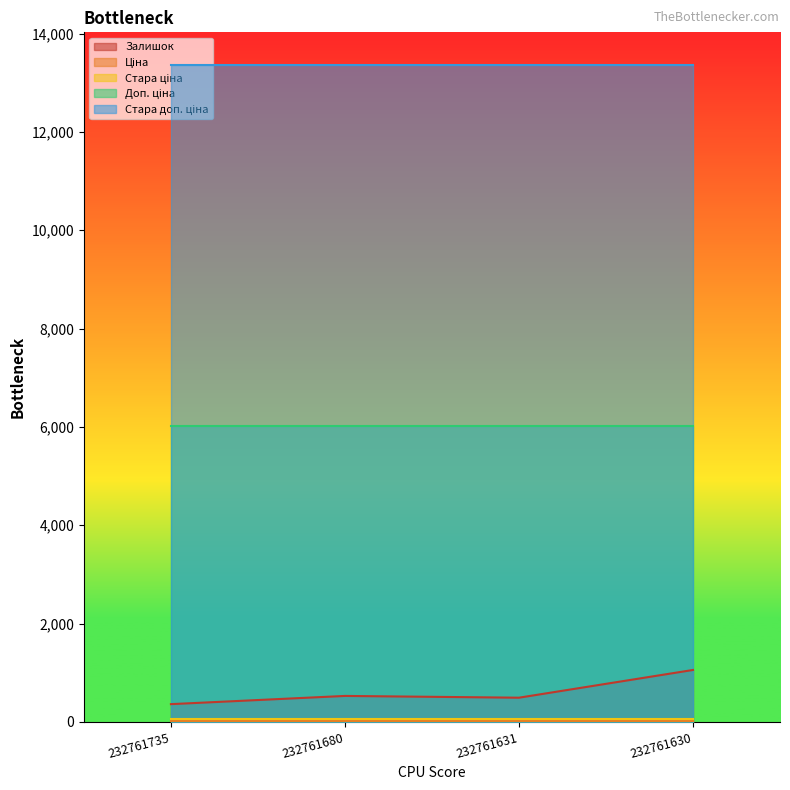

Does the chart display data point markers on the line(s)?

No